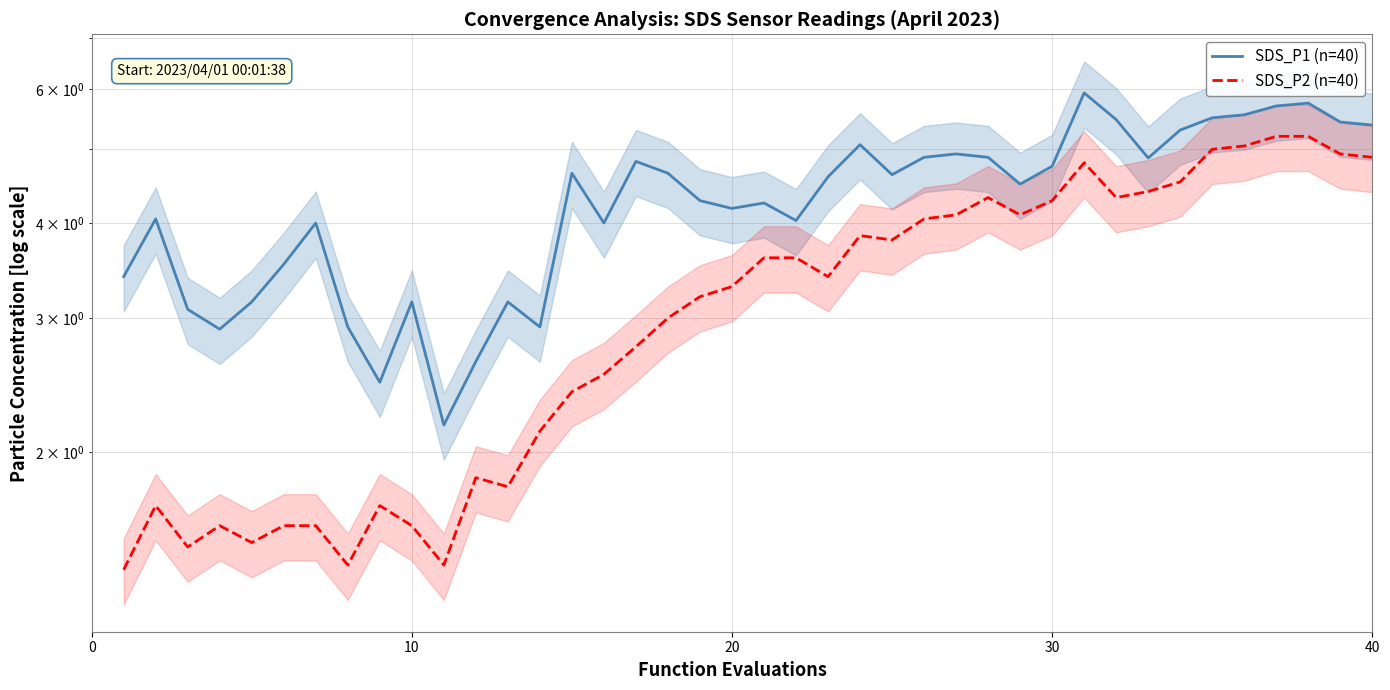

Is this an area chart (filled region under the line)?

No